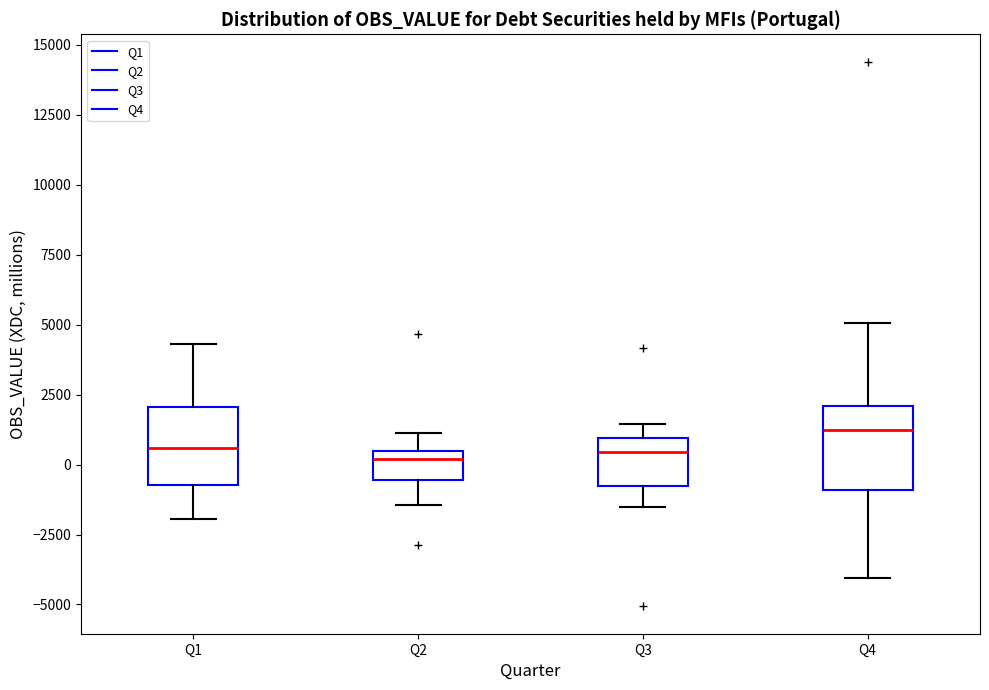

Reading left to right, transcribe this box plot: for each box, give where its median line is, the range the box spans, and where its two whiskers end, as read against the y-axis. The values are not printed on the chart, so give them approximately, as read against the axis.

Q1: median 500, box -500 to 2000, whiskers -2000 to 4500
Q2: median 0, box -500 to 500, whiskers -1500 to 1000
Q3: median 500, box -1000 to 1000, whiskers -1500 to 1500
Q4: median 1000, box -1000 to 2000, whiskers -4000 to 5000